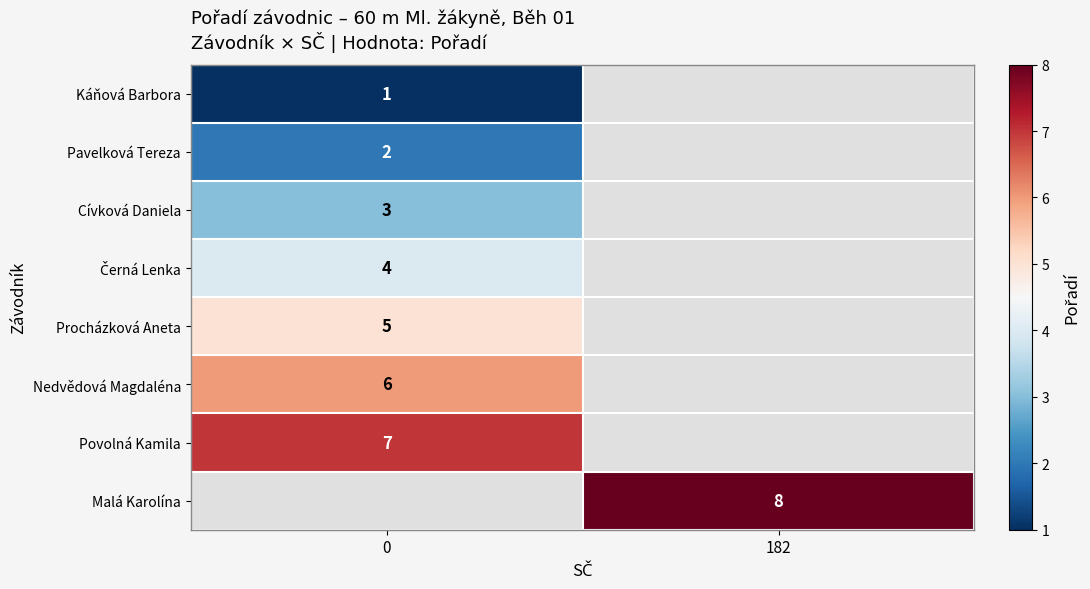

The value of Káňová Barbora at 0 is 1. True or false?

True